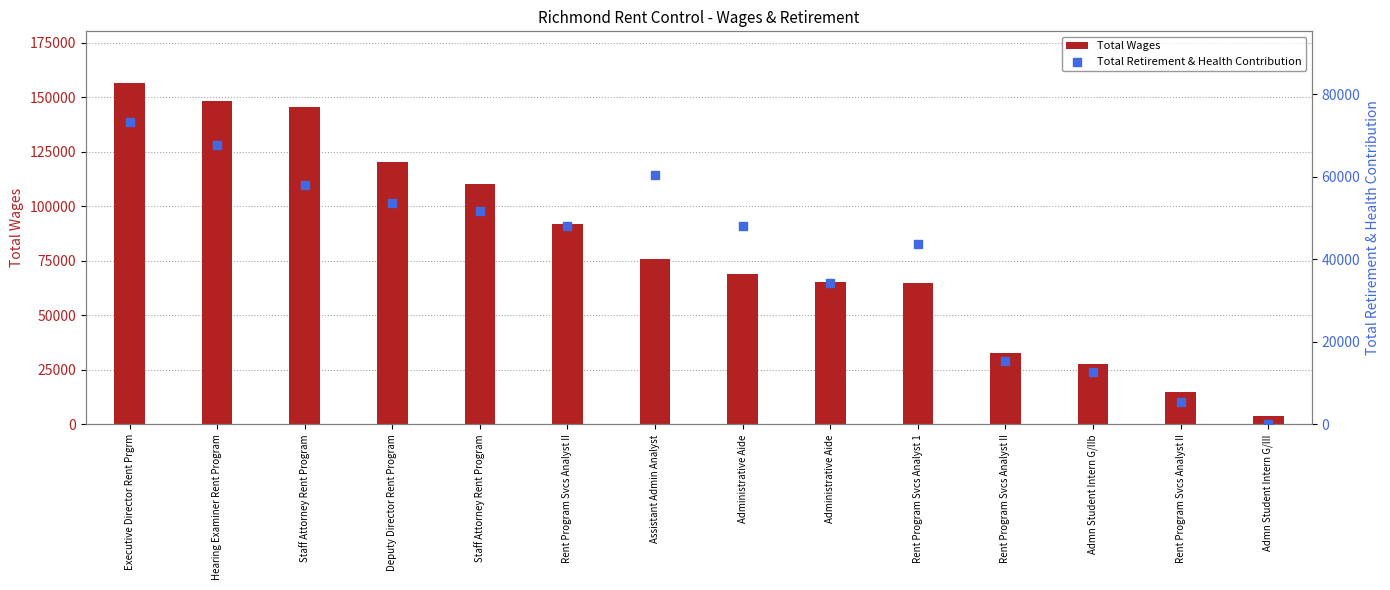

Which series has the largest total across all categories?

Total Wages